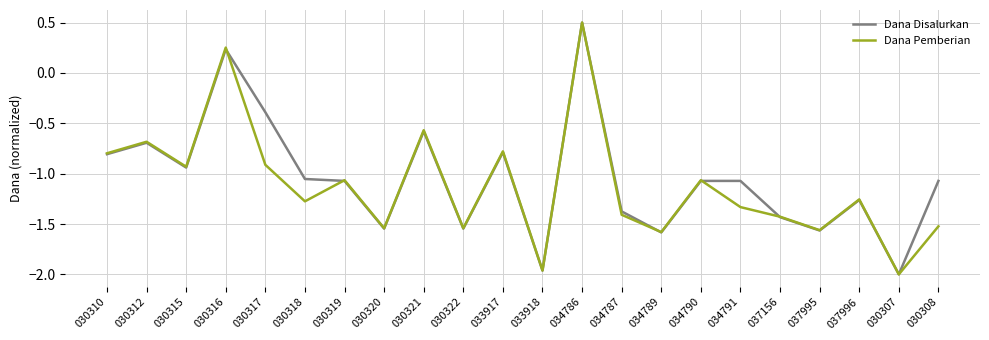

At which label does Dana Pemberian reach its peak?

034786